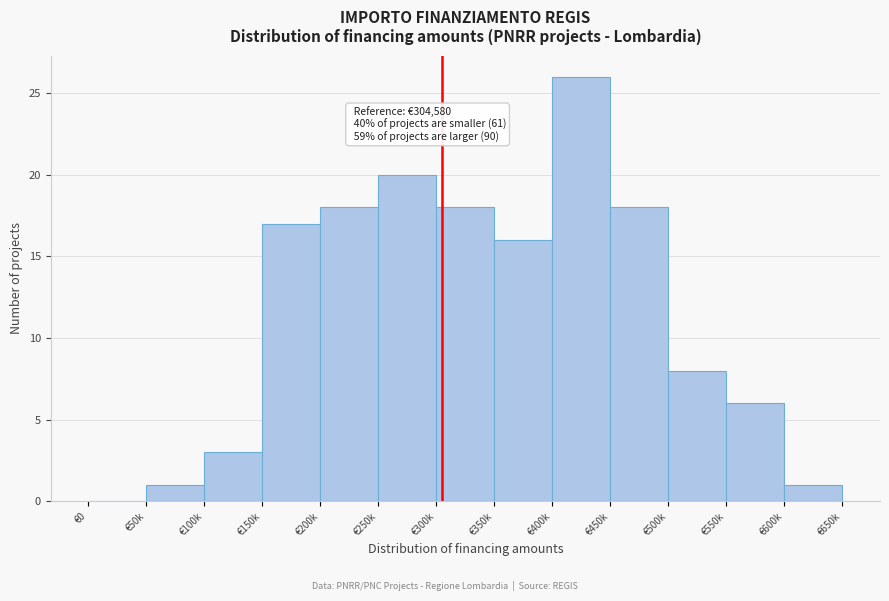

Reading left to right, transcribe all the data shown in this chart.

€0=0	€50k=1	€100k=3	€150k=17	€200k=18	€250k=20	€300k=18	€350k=16	€400k=26	€450k=18	€500k=8	€550k=6	€600k=1